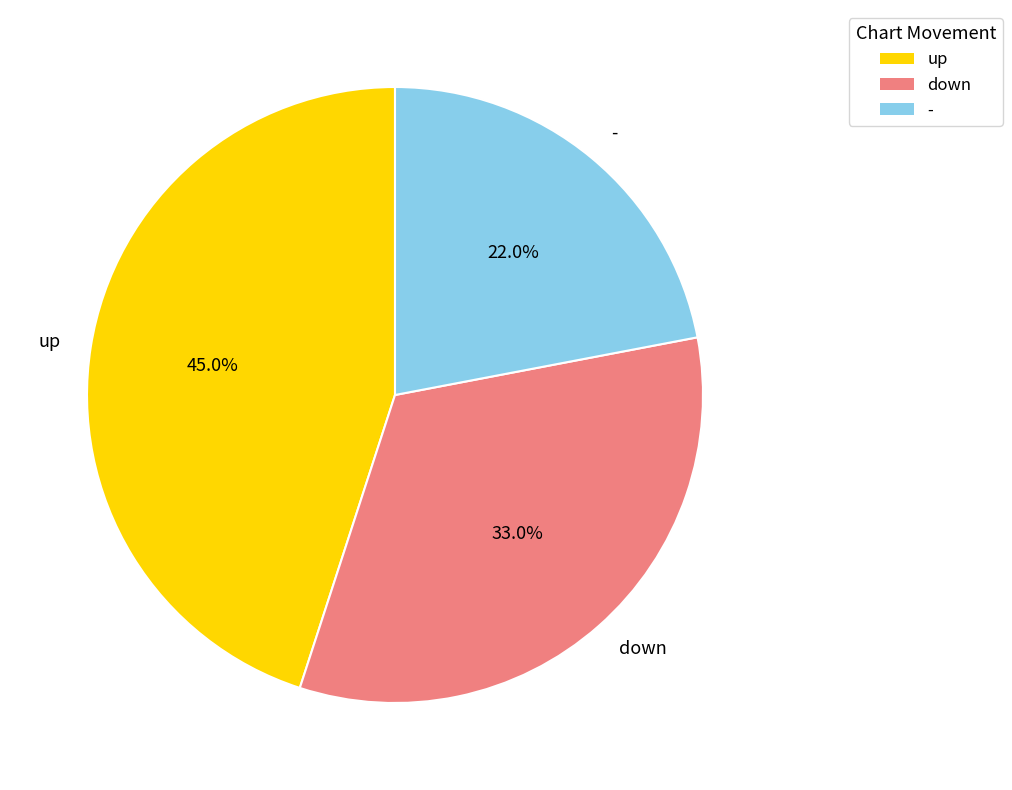

Is the sum of down and up greater than half?

Yes